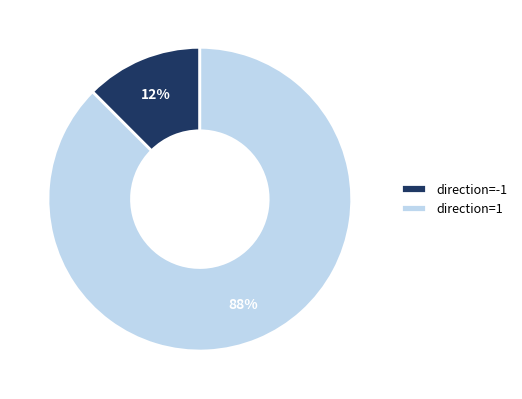

How many slices are in this pie chart?

2